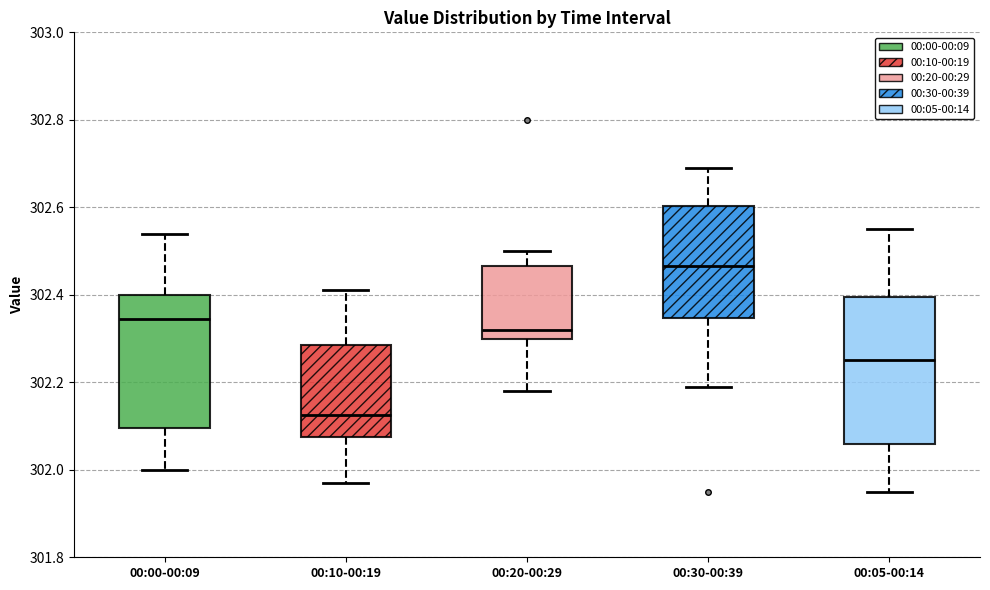

Where does the lower whisker of the box for 00:10-00:19 end on the y-axis? The values are not printed on the chart, so give them approximately, as read against the axis.

301.98